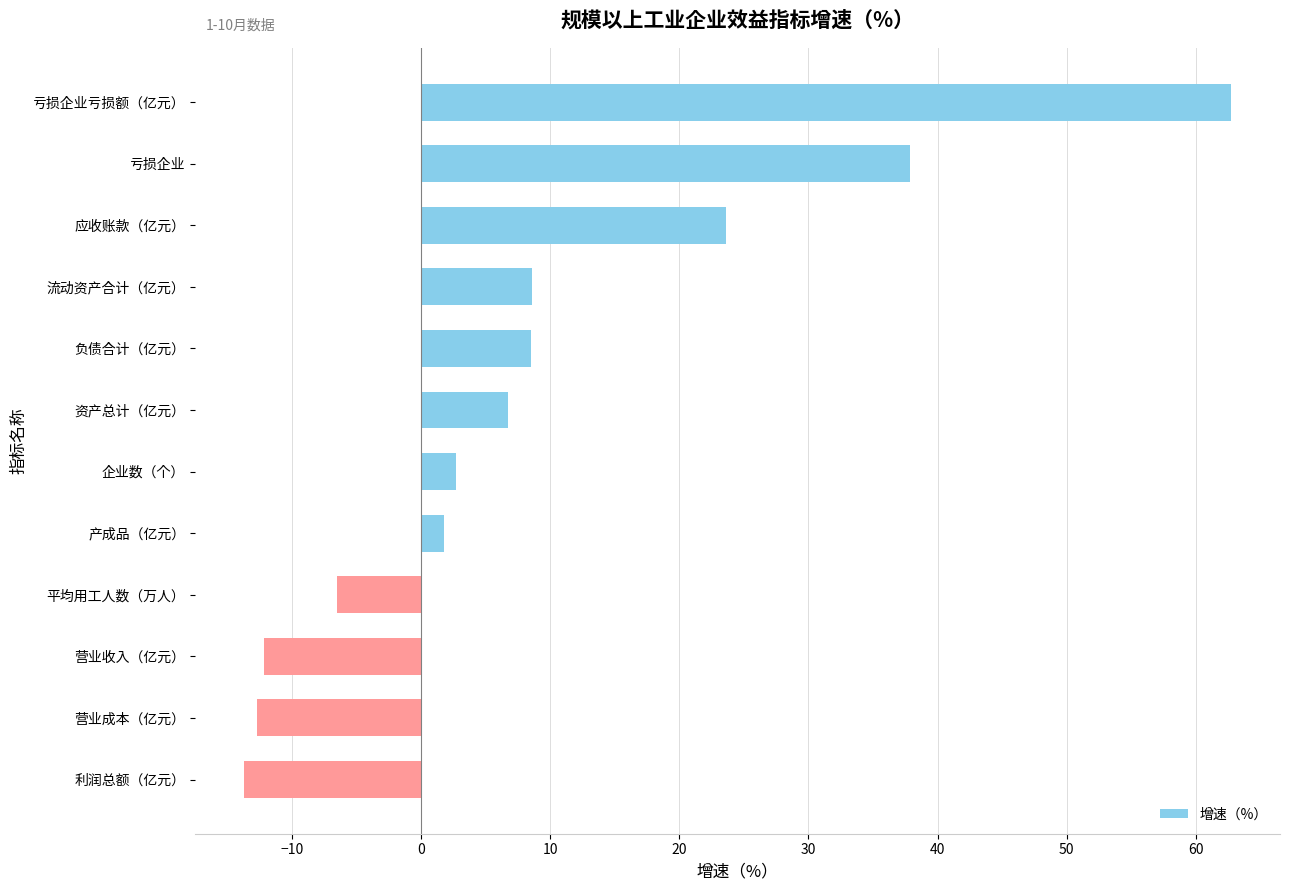

What position from the top is 平均用工人数（万人）?

9